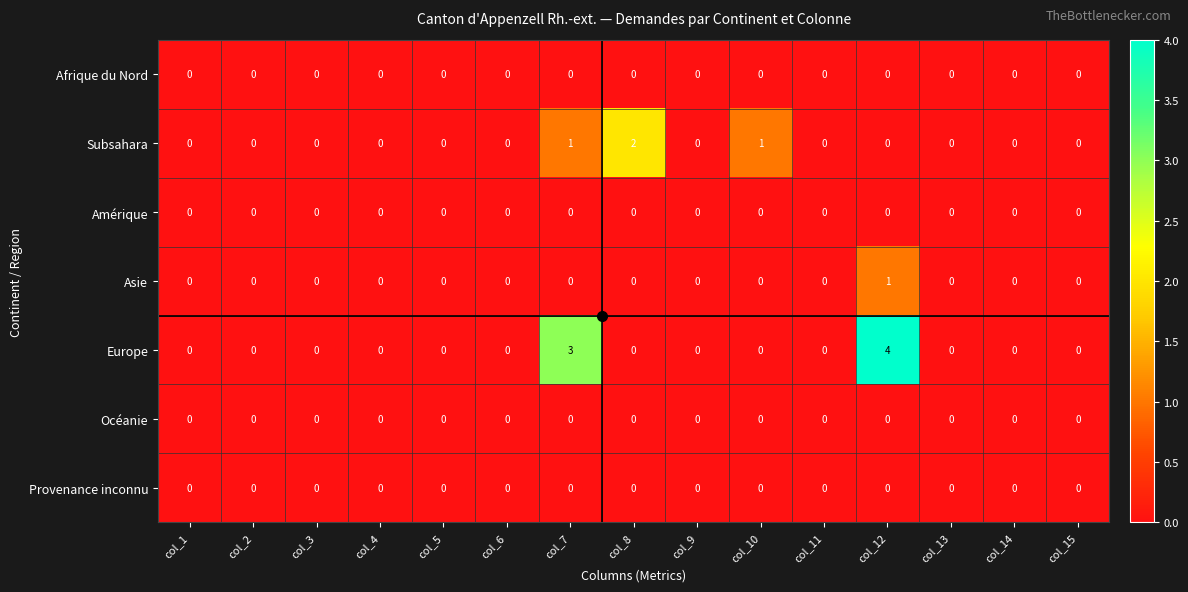

Which label corresponds to the largest value in the chart?

col_12